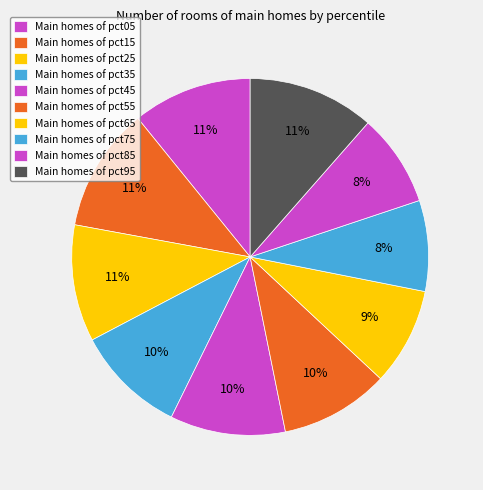

What is the smallest slice in the pie chart?

pct75